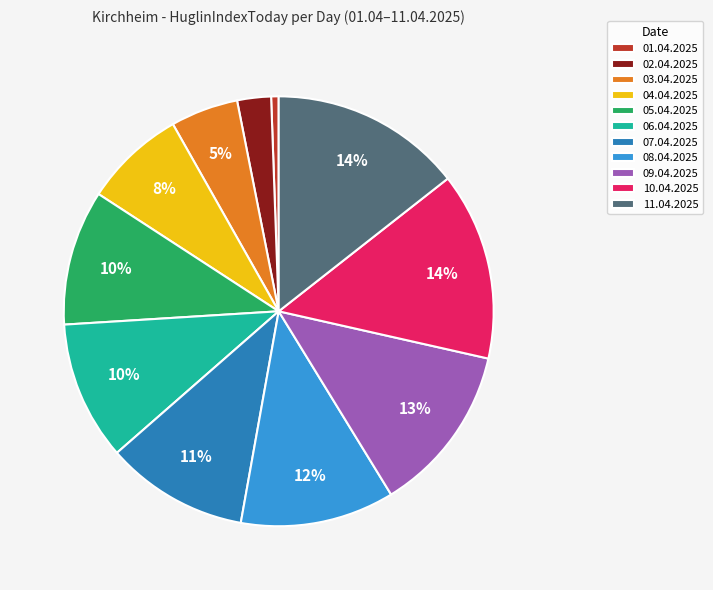

Between 10.04.2025 and 04.04.2025, which is larger?

10.04.2025